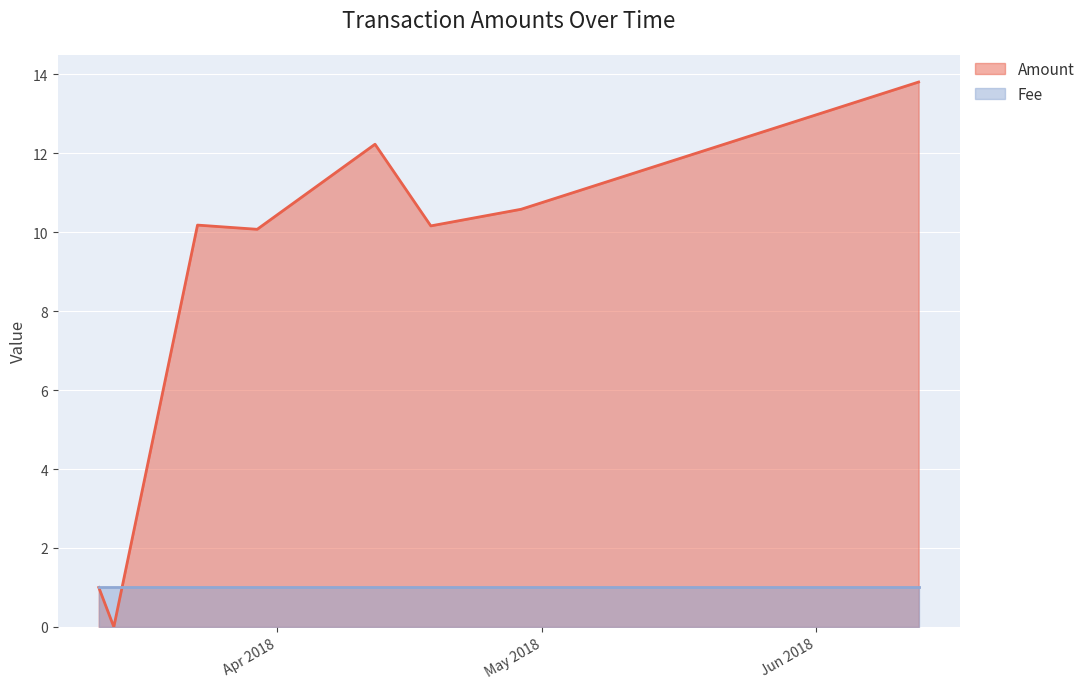

What is the sum of all values?

68.0